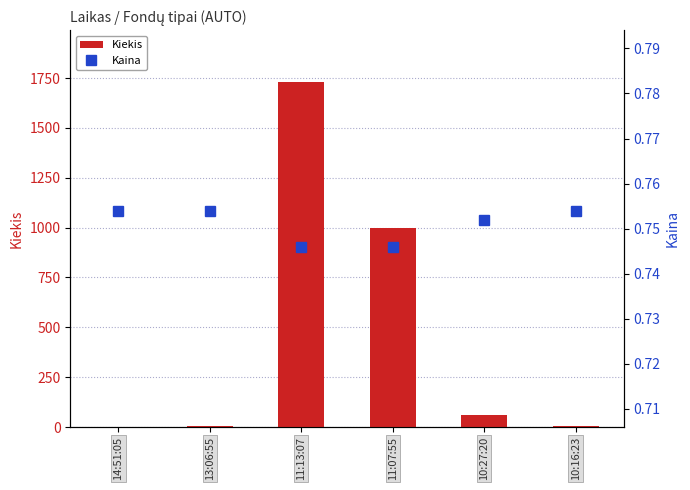

Which series has the largest total across all categories?

Kiekis